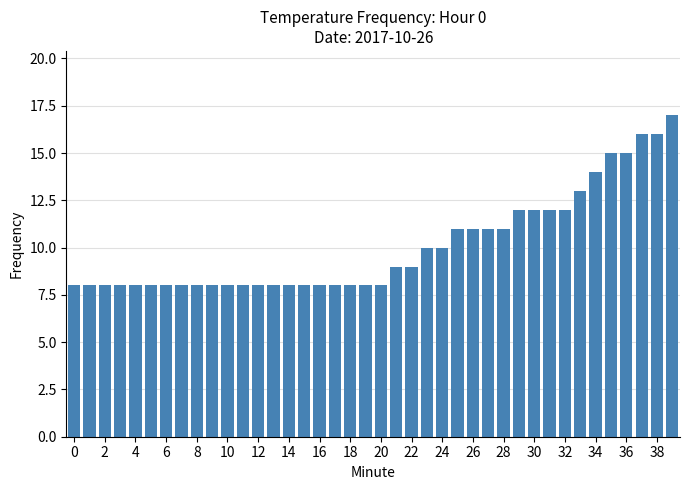

What is the value of the 6th bar from the left?

8